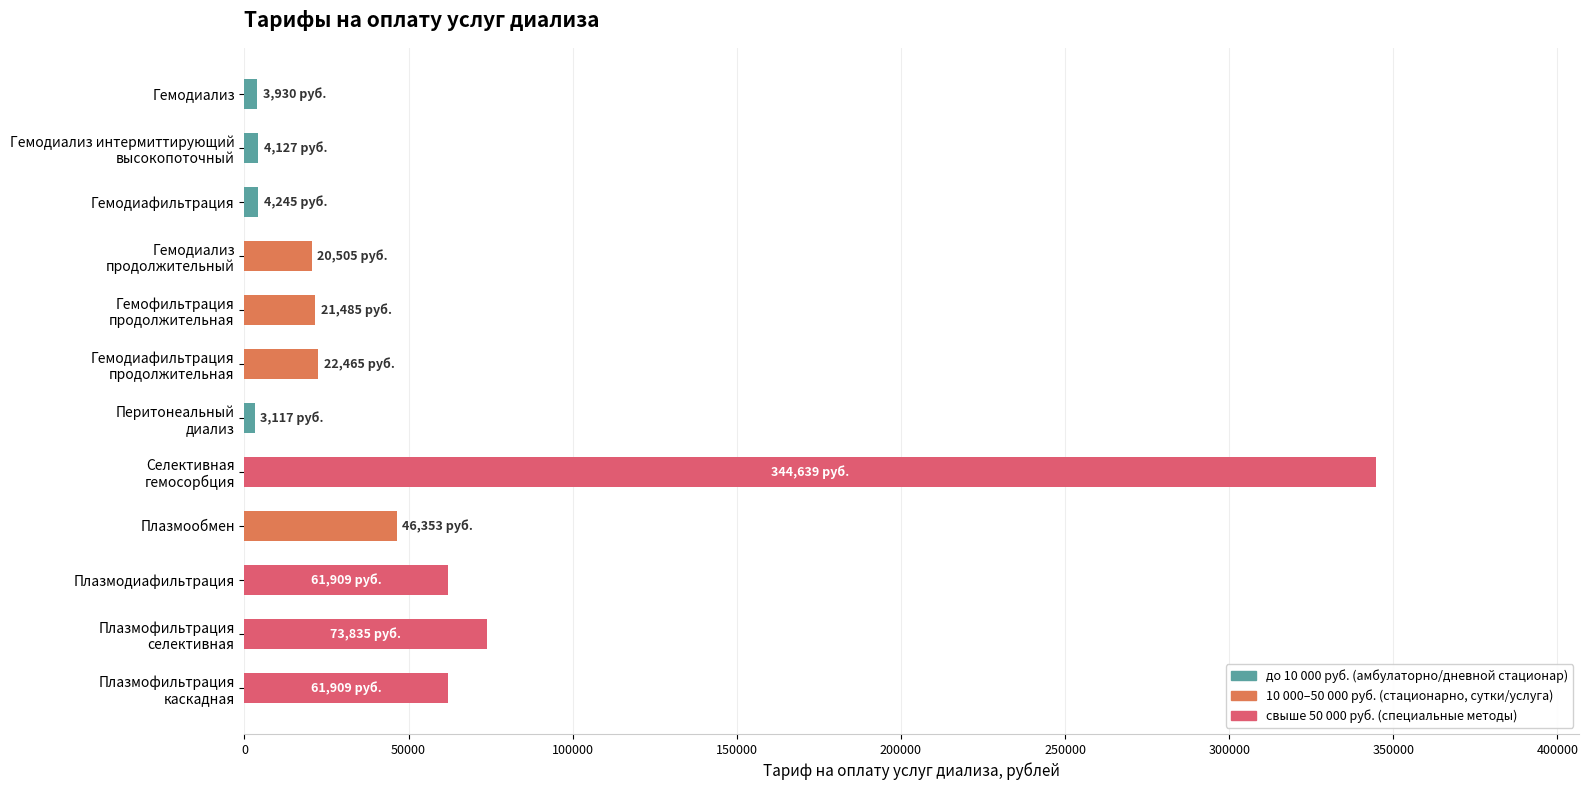

Is it true that the value at Плазмообмен is 46353.4?

True